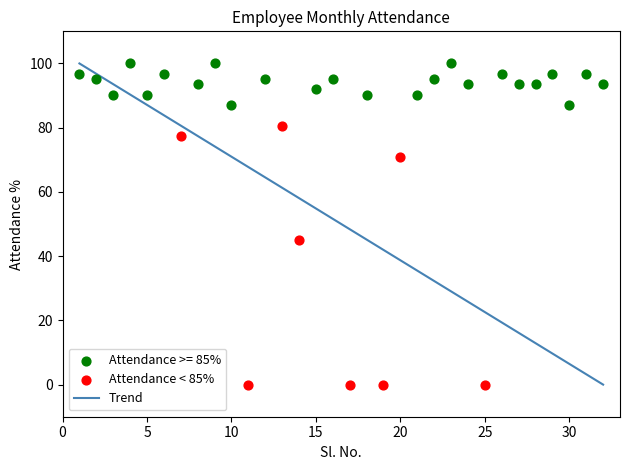

Which series contains the highest Y value?

Attendance >= 85%